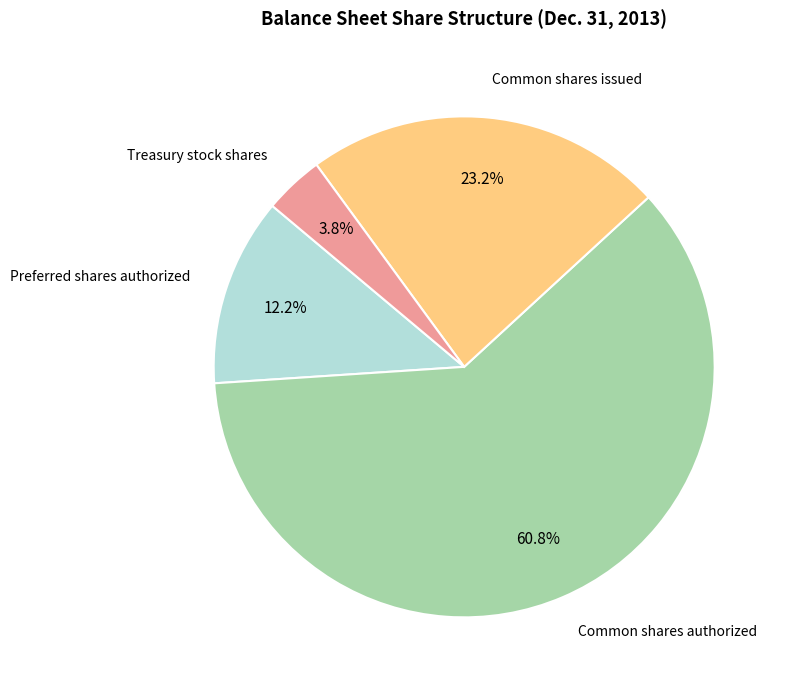

What percentage is the Common shares issued slice, to the nearest percent?

23%